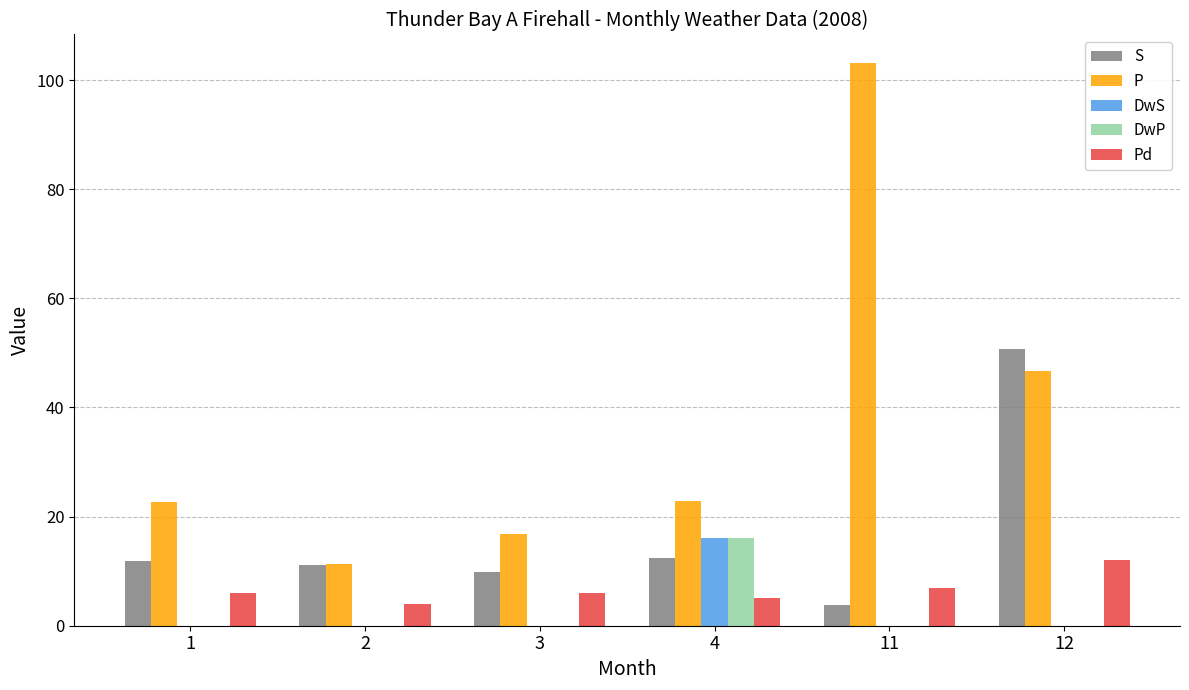

Is the value of DwS at 2 greater than the value of Pd at 2?

No